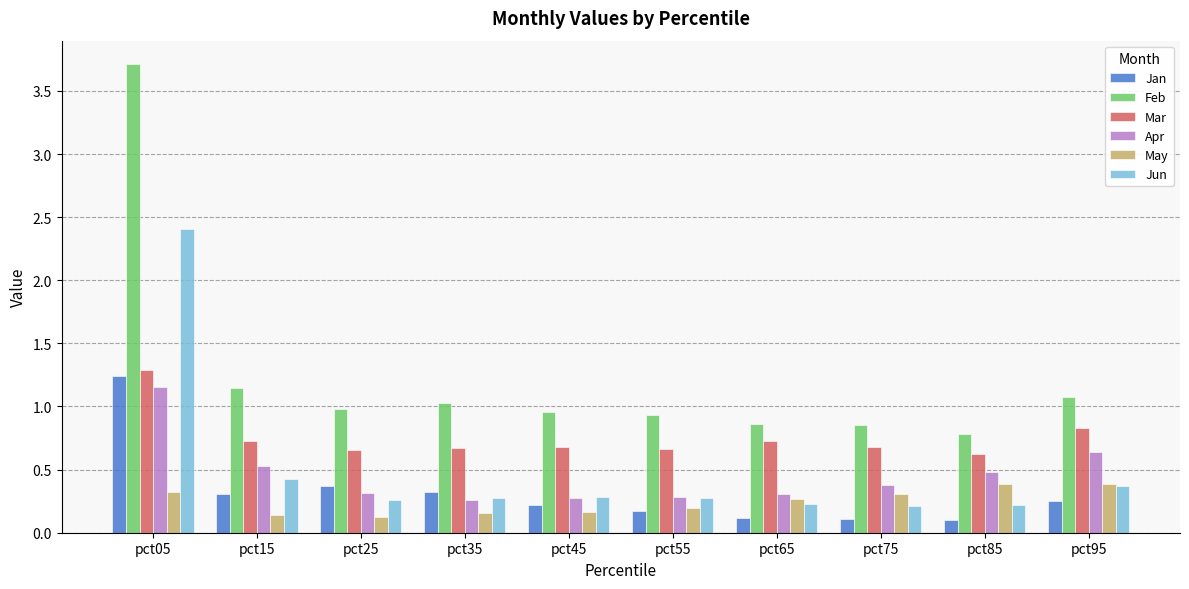

The value of May at pct95 is 0.4. True or false?

True